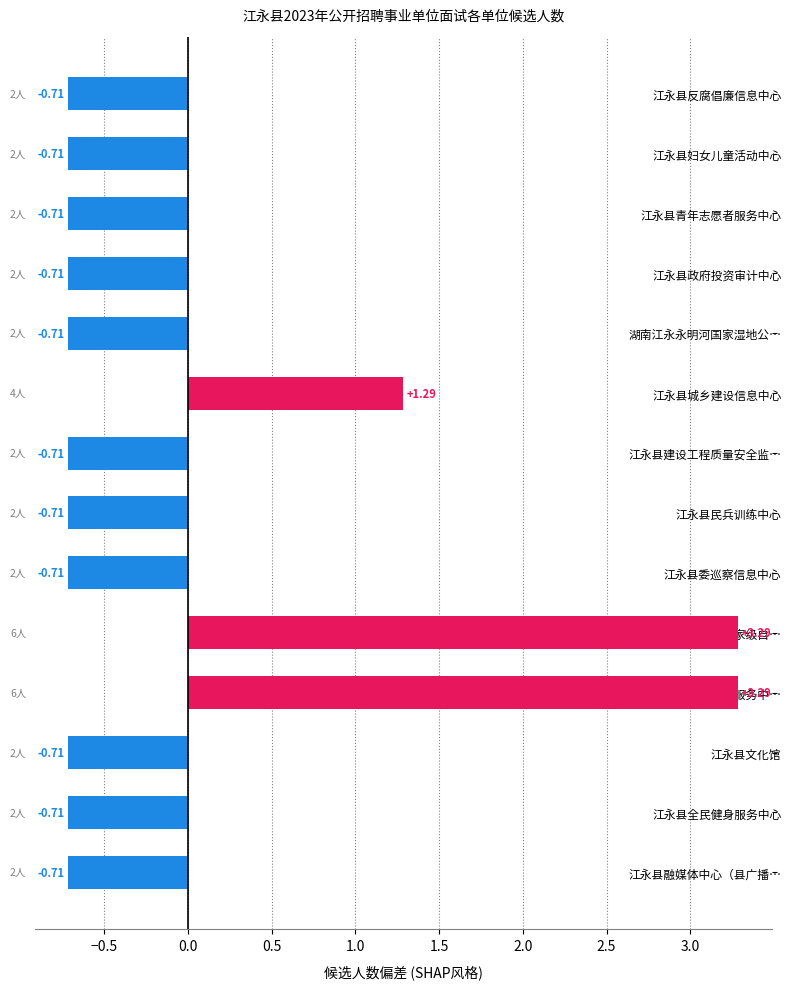

What is the label of the 11th bar from the bottom?

江永县政府投资审计中心